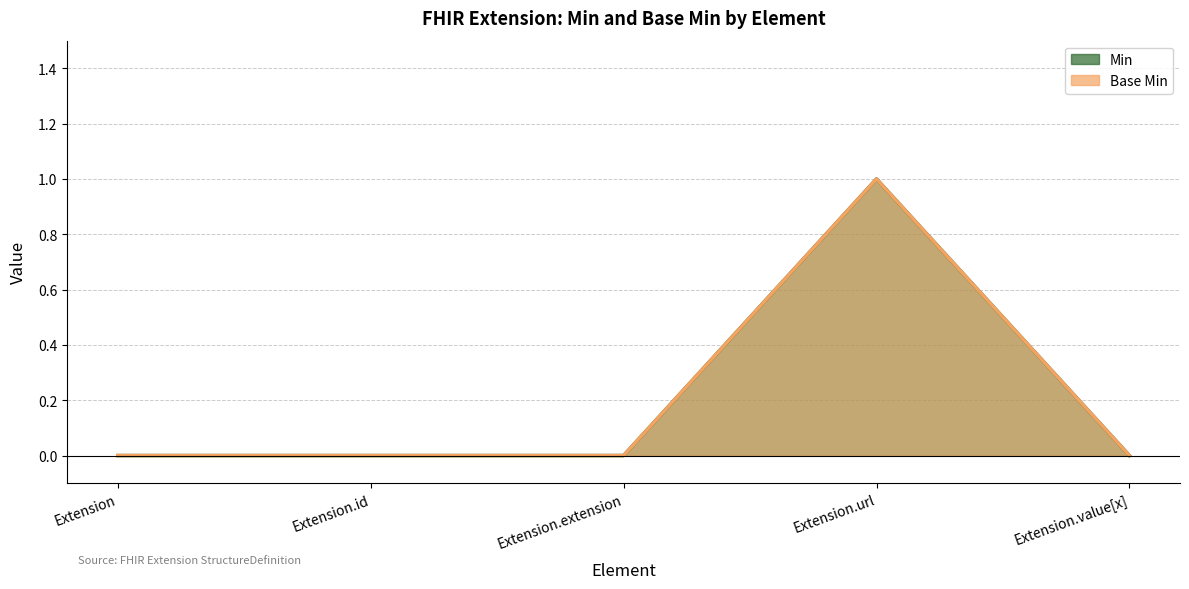

What is the label of the 3rd point from the right?

Extension.extension